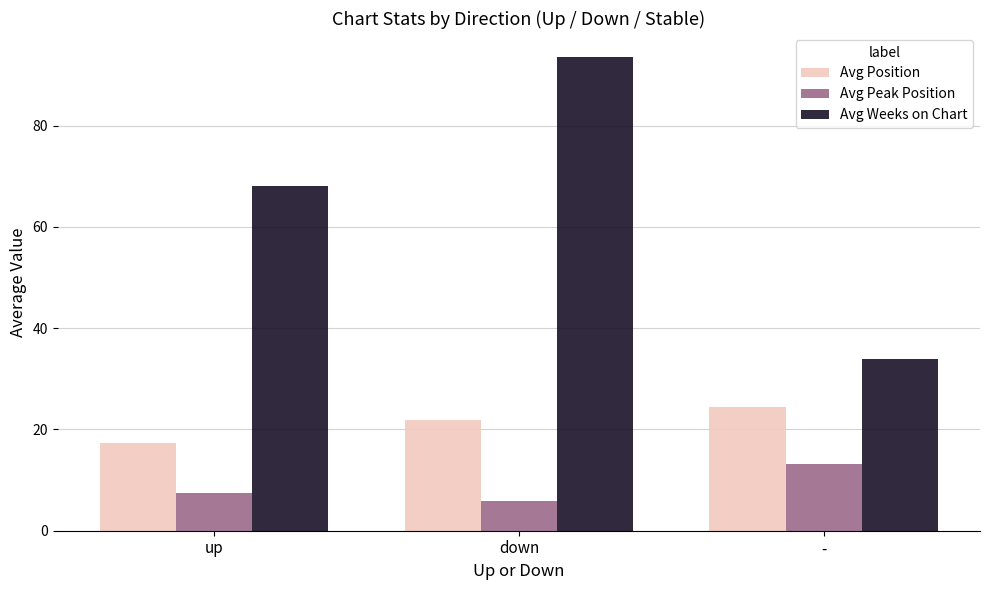

What are all the series names shown in the legend?

Avg Position, Avg Peak Position, Avg Weeks on Chart